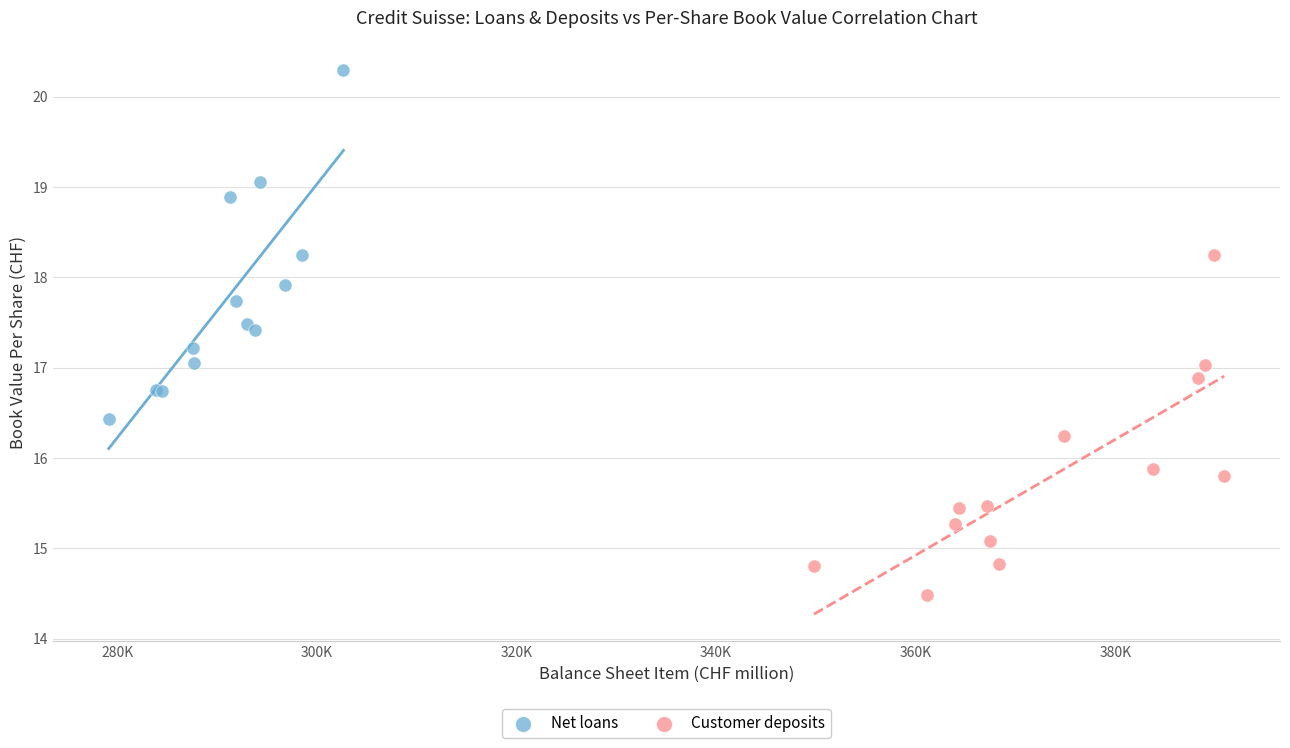

Which series has the widest spread of Y values?

Net loans